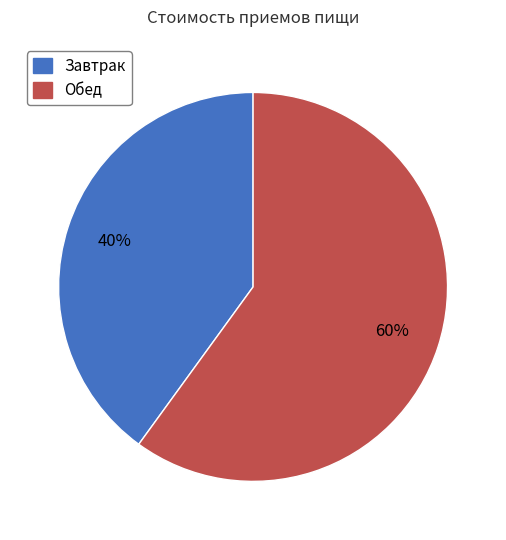

To the nearest percent, what is the difference between the largest and smallest slice percentages?

20%